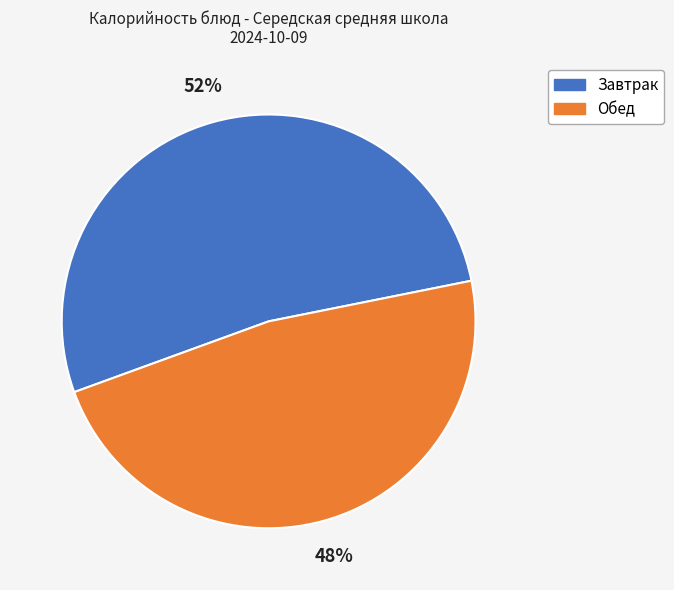

Count the number of slices in the pie.

2